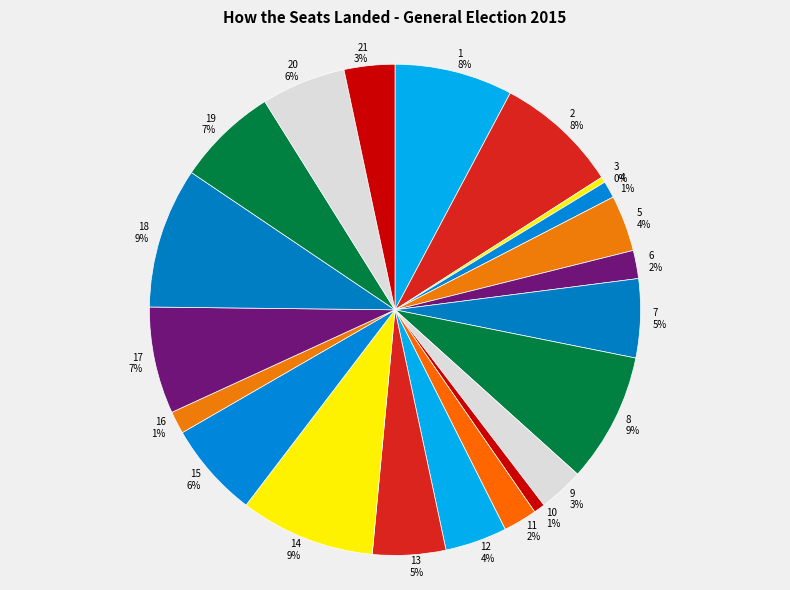

Is the sum of 10 and 19 greater than half?

No